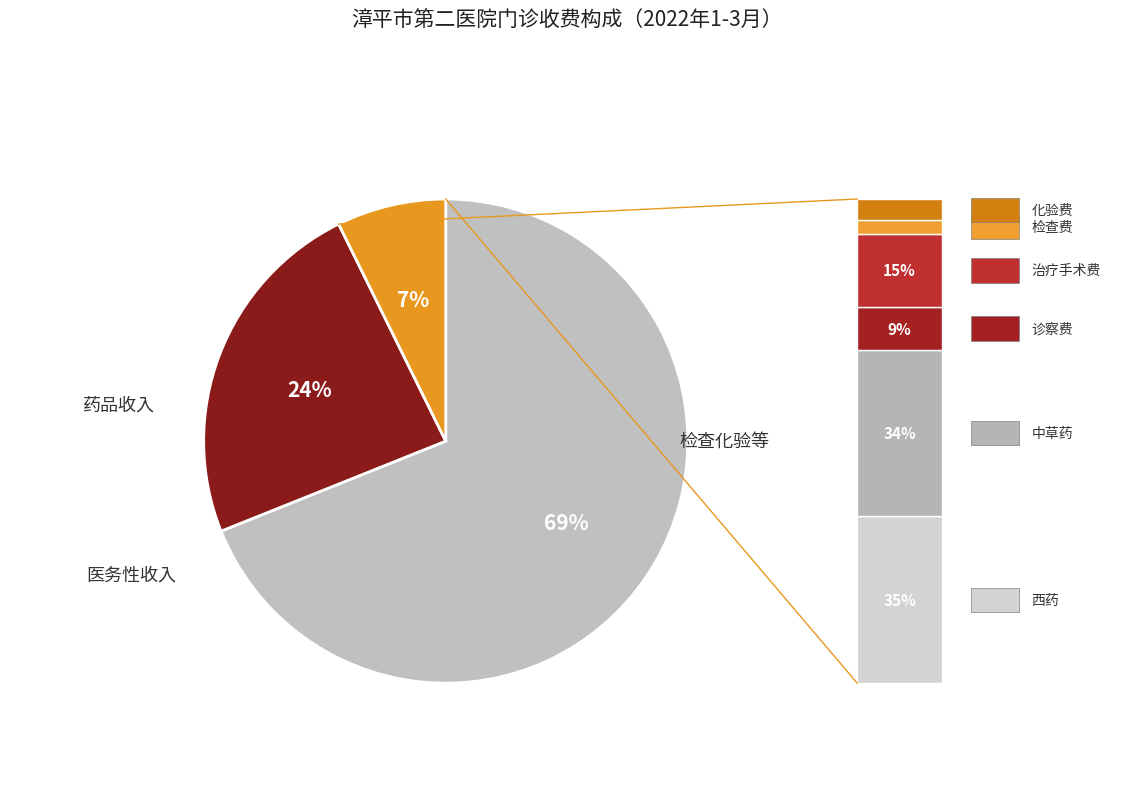

Count the number of slices in the pie.

3